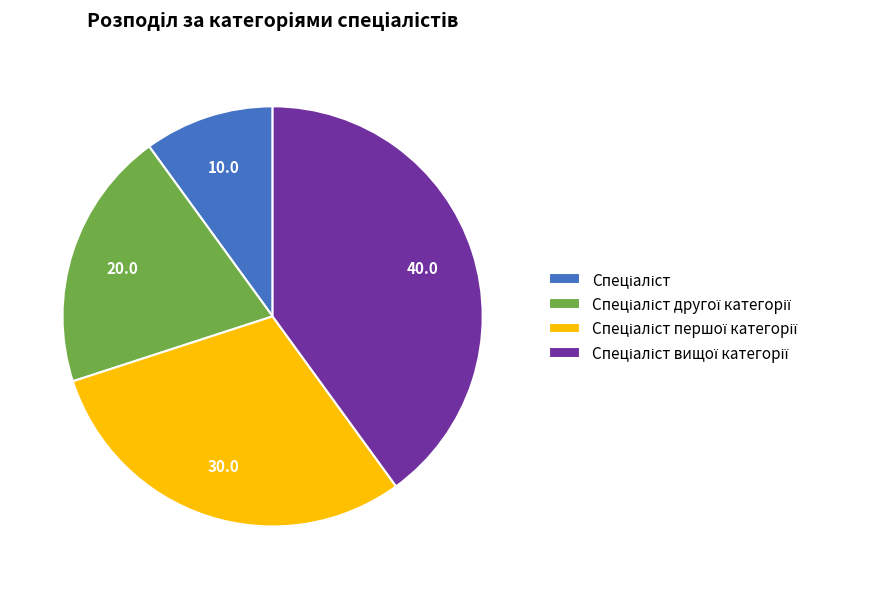

Does any single category account for the majority?

No